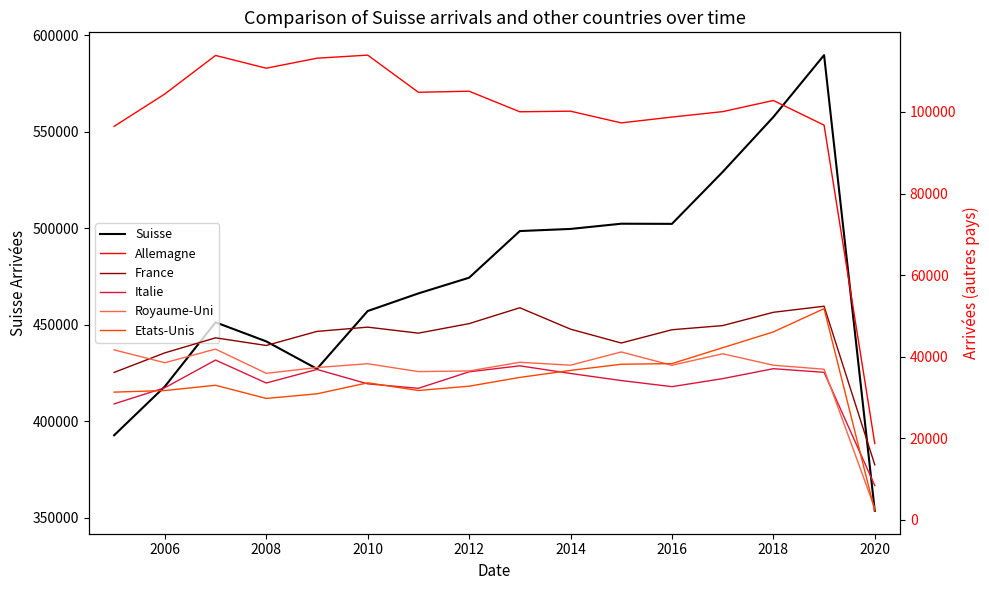

True or false: Allemagne and Suisse intersect in this chart.

False